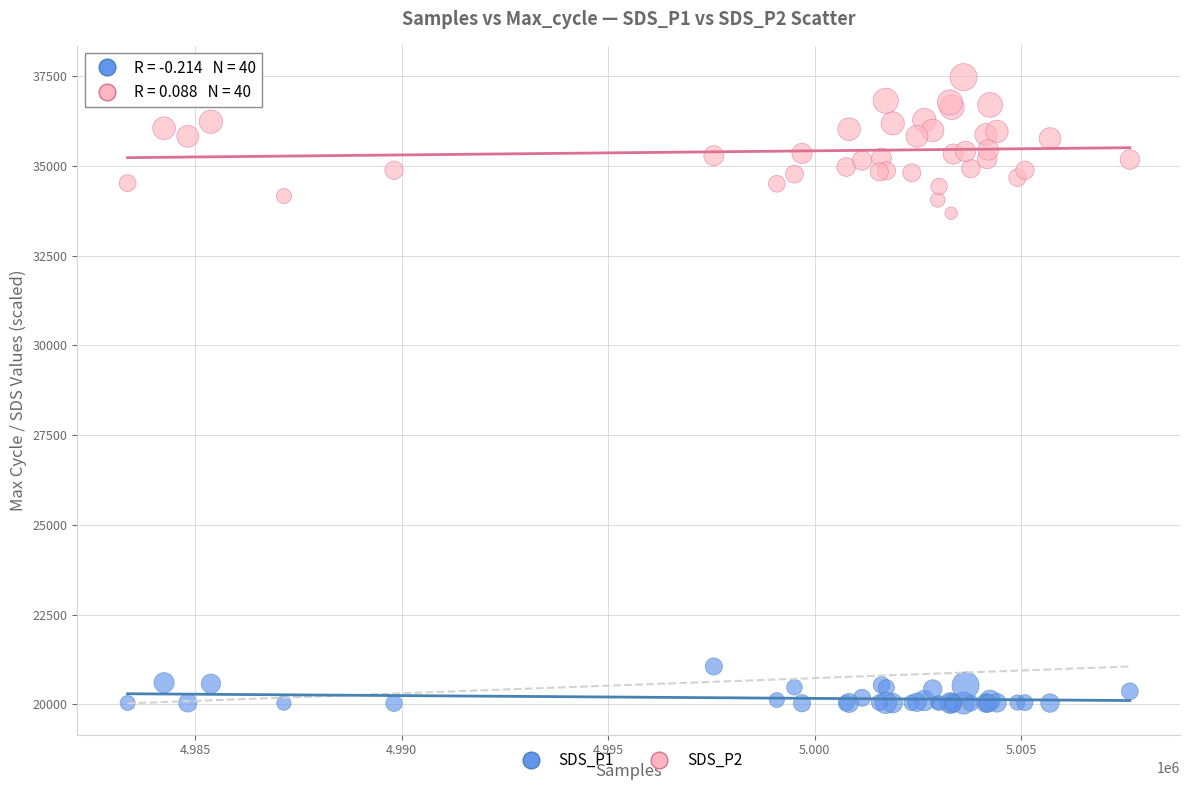

Which series reaches the minimum Y coordinate?

SDS_P1